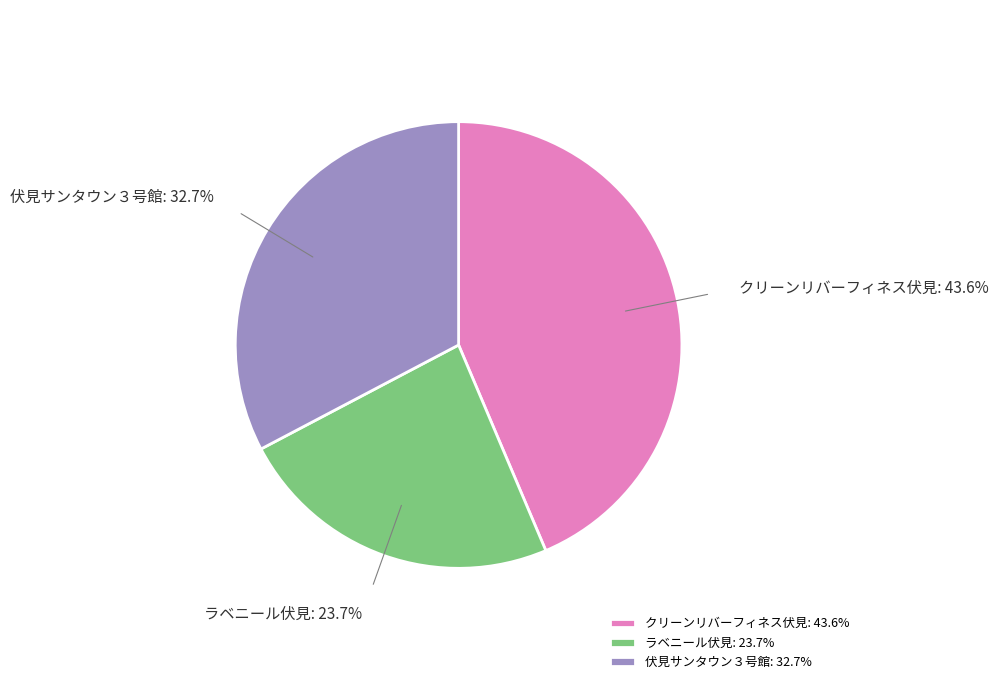

Combined, do ラベニール伏見 and クリーンリバーフィネス伏見 account for over 50%?

Yes